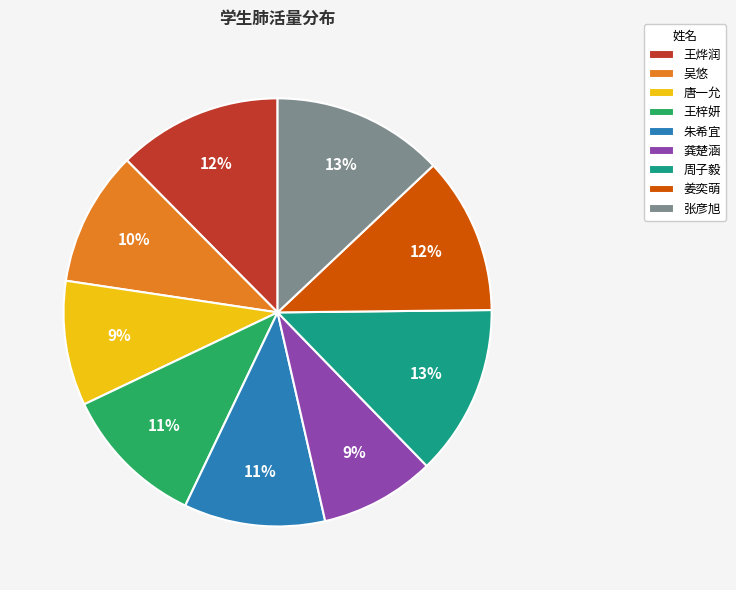

Approximately how many times larger is the value at 张彦旭 compared to 王梓妍?

1.2